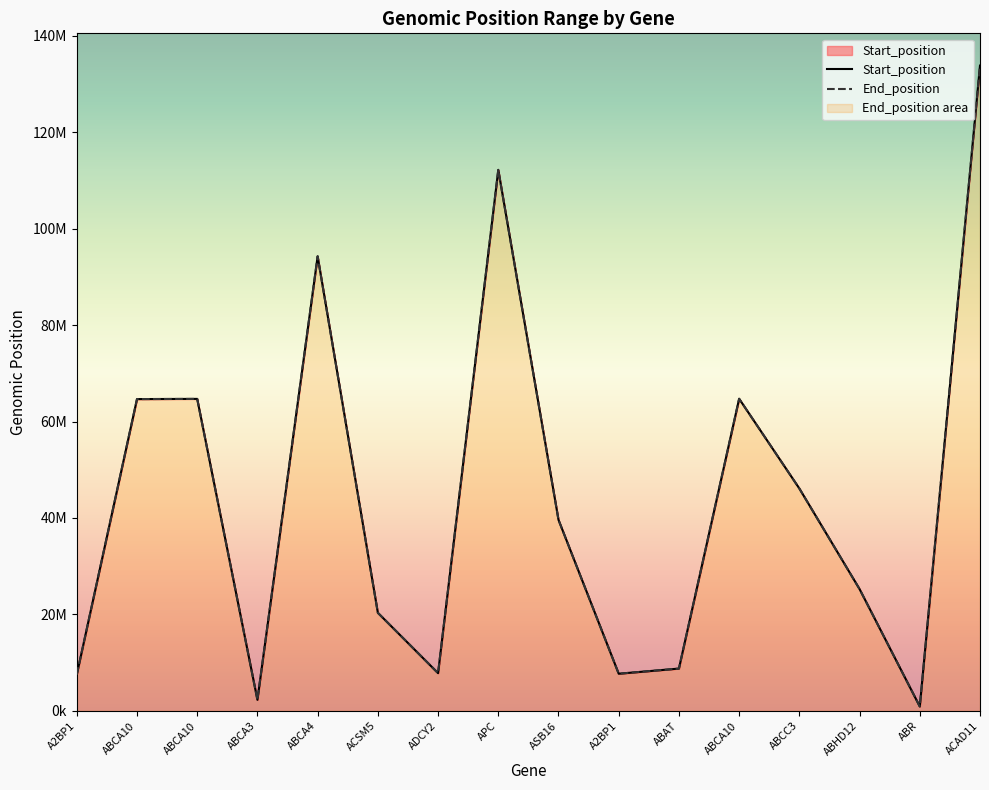

Is it true that Start_position equals 112192485 at APC?

True